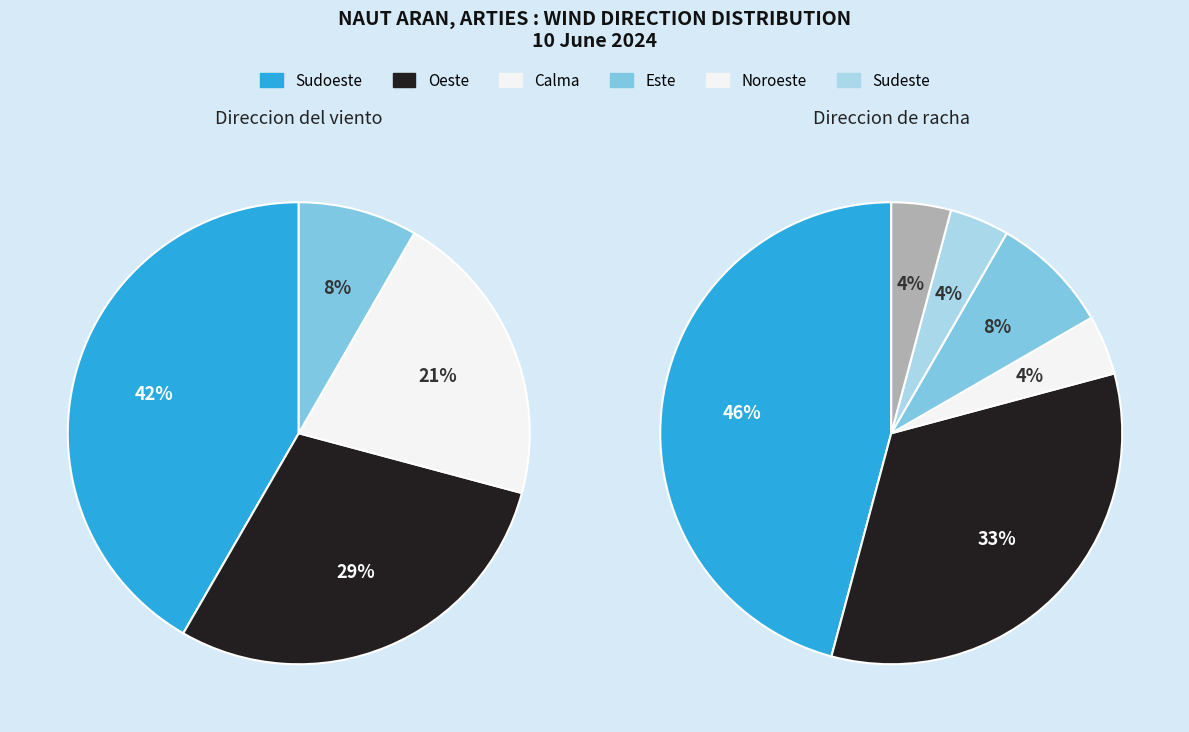

What portion of the pie excludes Oeste?

70.8%